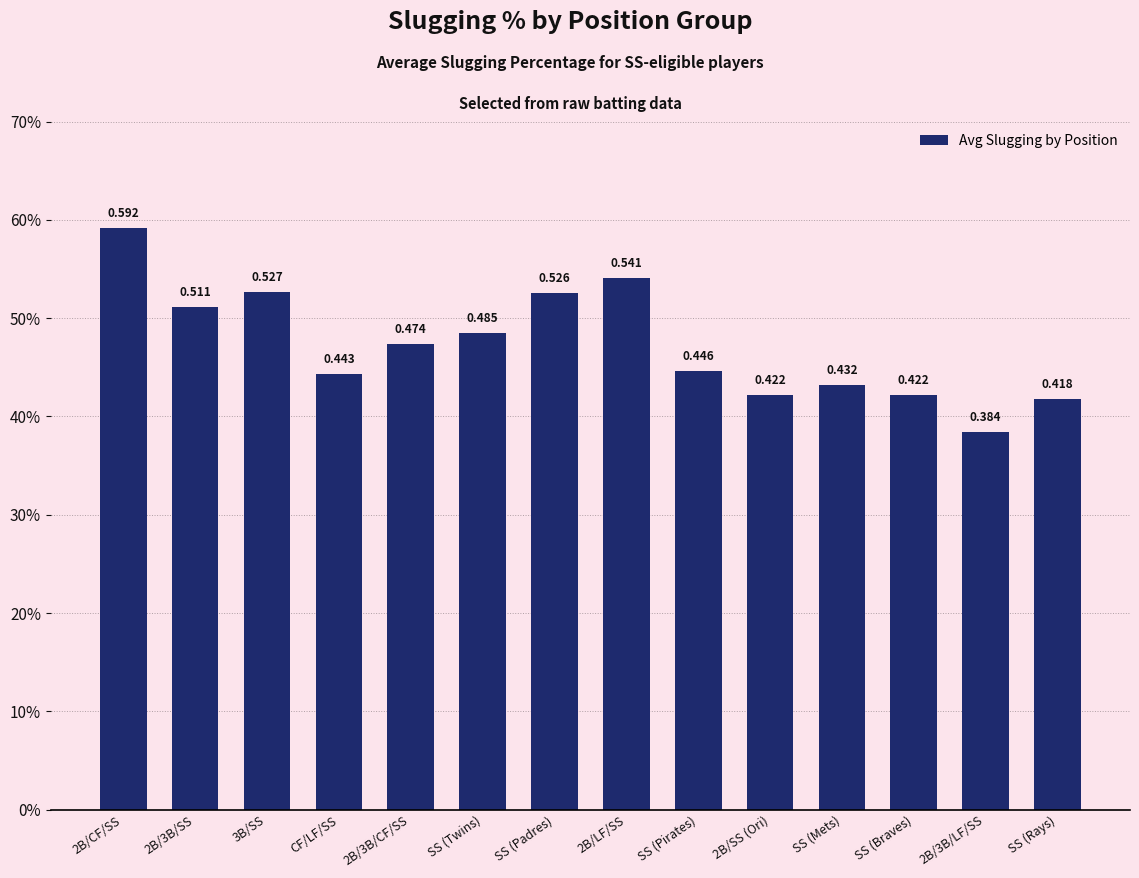

List the labels in order of value, smallest first.

2B/3B/LF/SS, SS (Rays), 2B/SS (Ori), SS (Braves), SS (Mets), CF/LF/SS, SS (Pirates), 2B/3B/CF/SS, SS (Twins), 2B/3B/SS, SS (Padres), 3B/SS, 2B/LF/SS, 2B/CF/SS